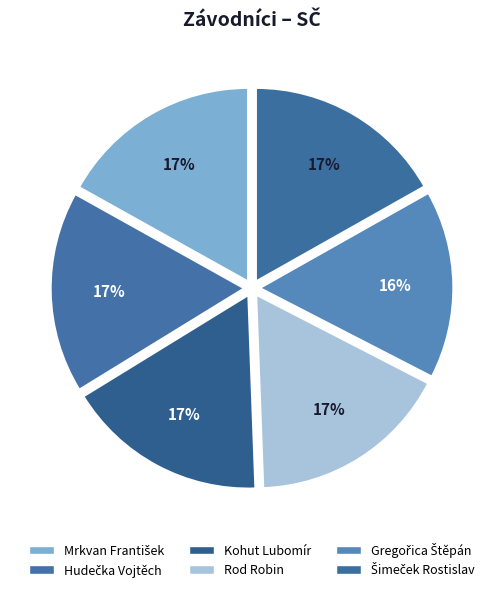

Which category has the biggest portion of the pie?

Mrkvan František